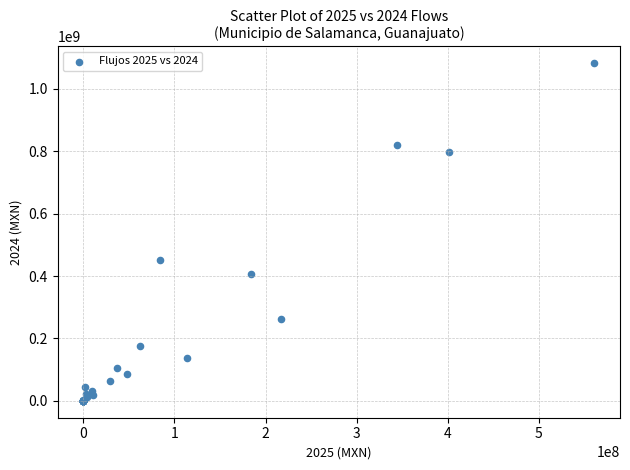

What Y value in the scatter plot is closest to 540958703?

452433010.6